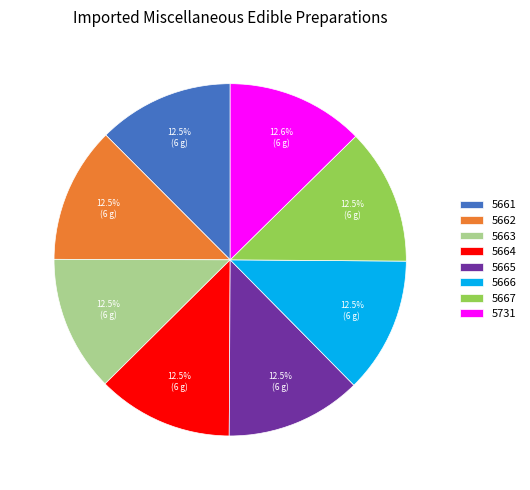

How many segments does this pie chart have?

8